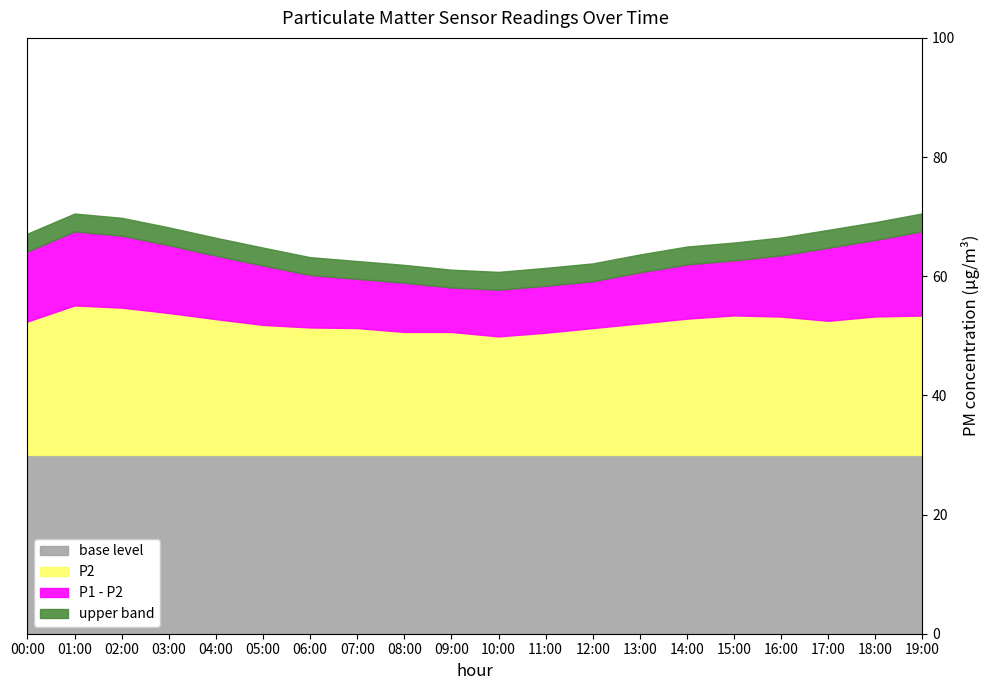

True or false: P2 and P1 cross at least once.

False